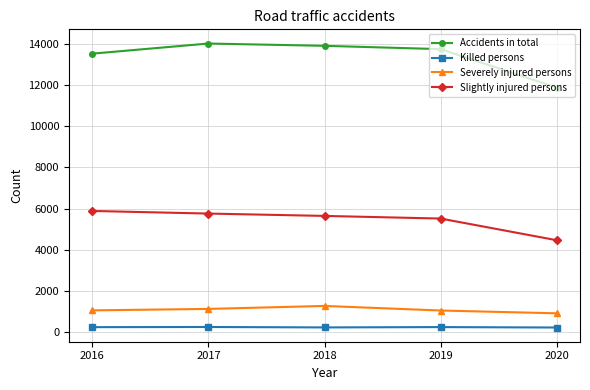

What is the highest value of the Killed persons series?

250